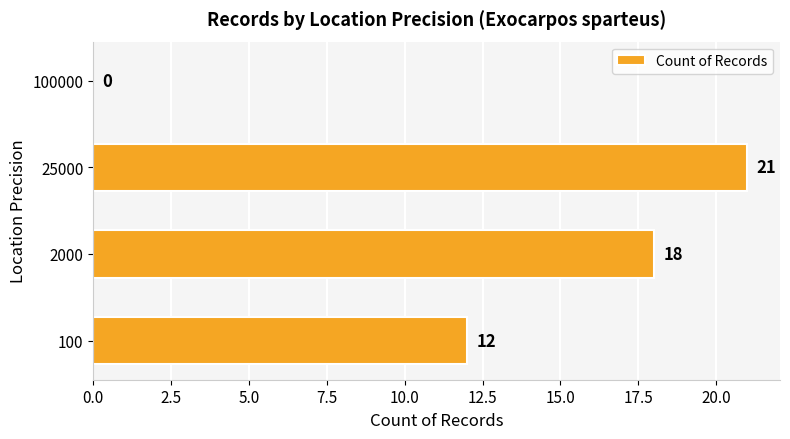

What is the change in value from 2000 to 100000?

-18